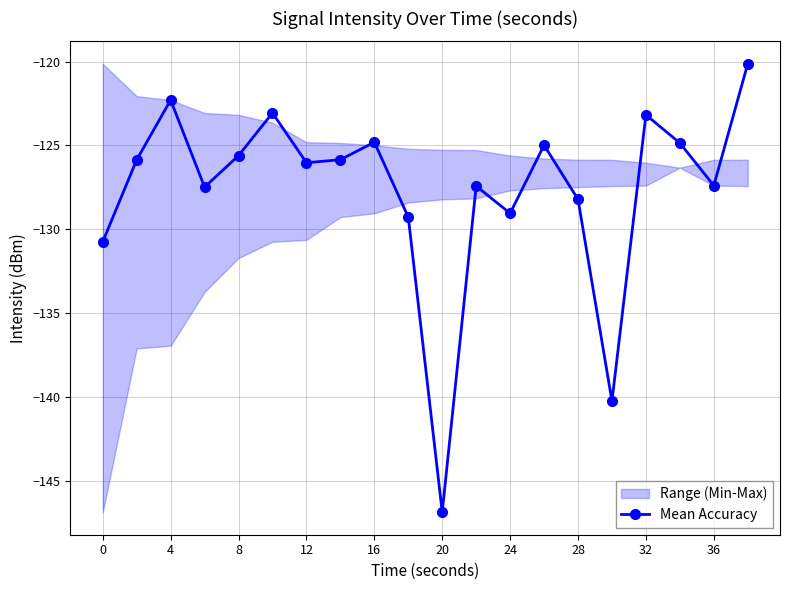

In Mean Accuracy, how many points are lower than both neighbors (excluding endpoints)?

6